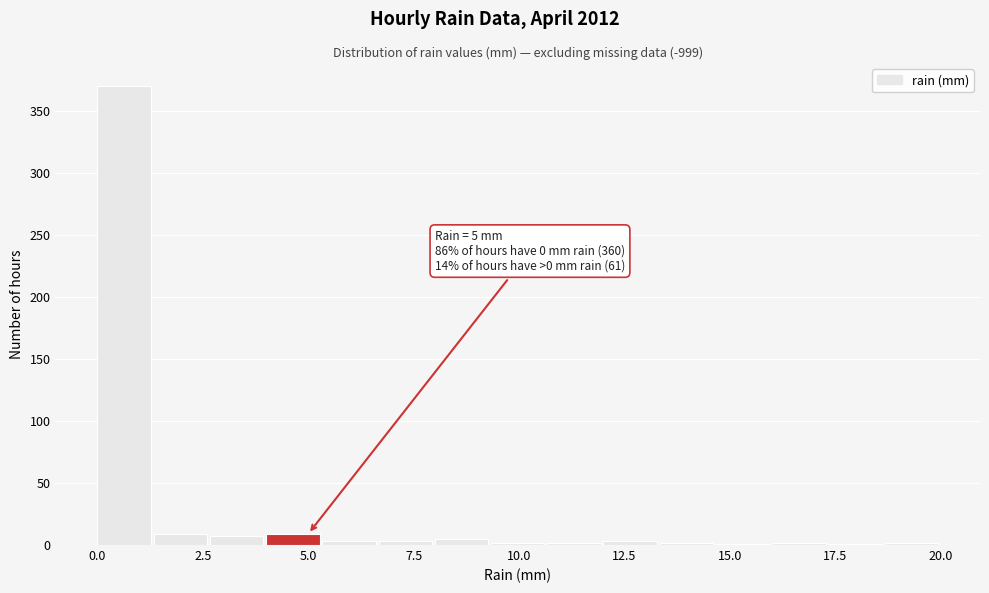

Around what value on the x-axis is the tallest bar? Give the approximate position of its centre, as read against the axis.

0.5